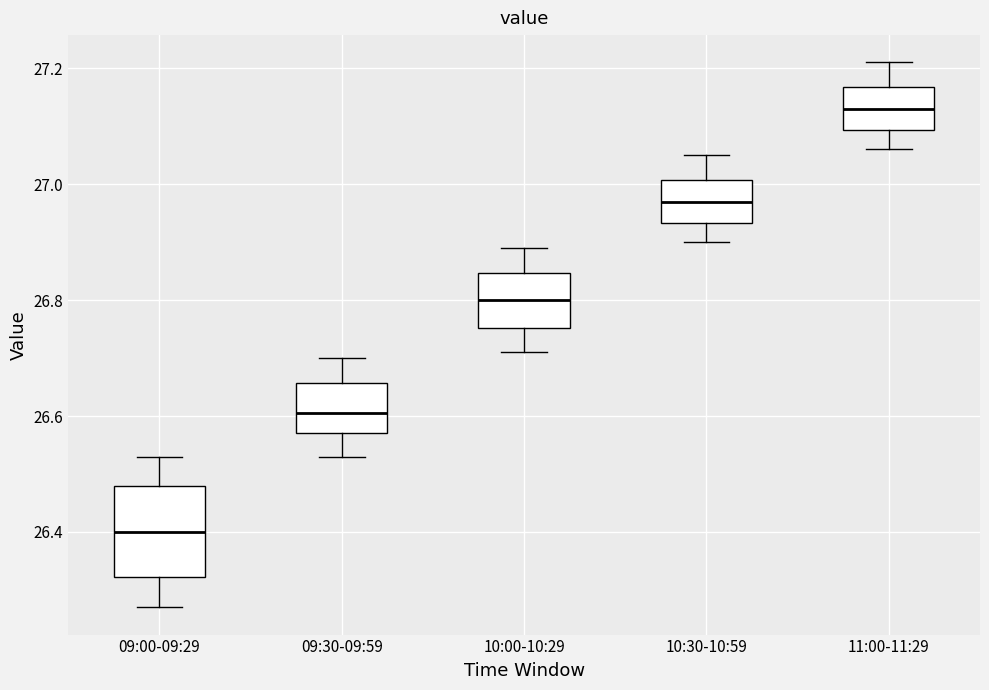

Where is the lower edge of the box for 11:00-11:29 on the y-axis? The values are not printed on the chart, so give them approximately, as read against the axis.

27.10